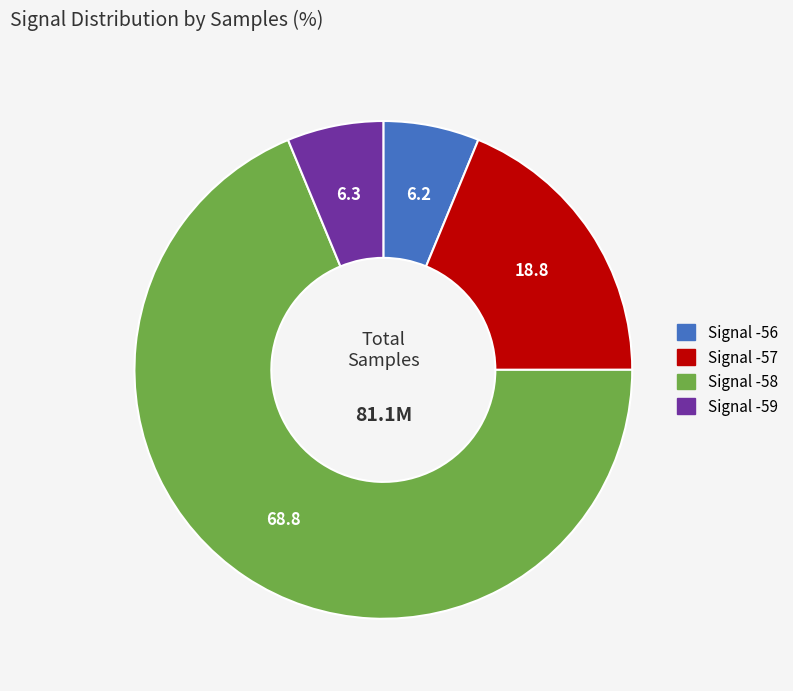

Does any single category account for the majority?

Yes